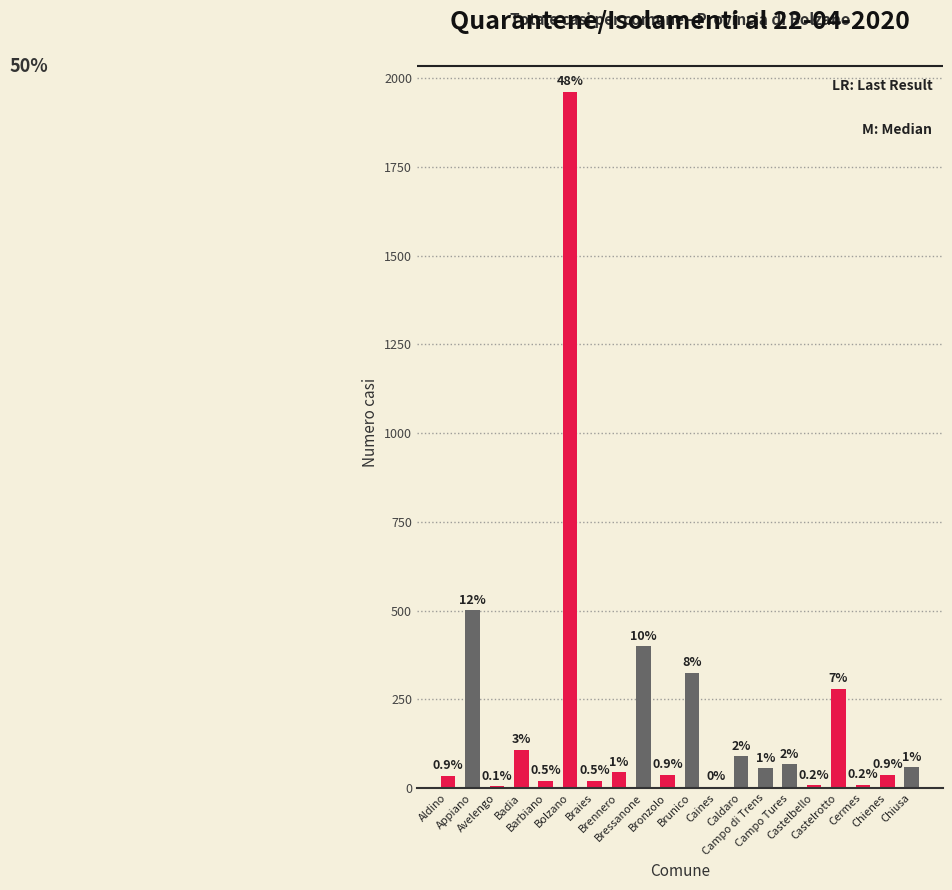

Is it true that the value at Badia is 108?

True